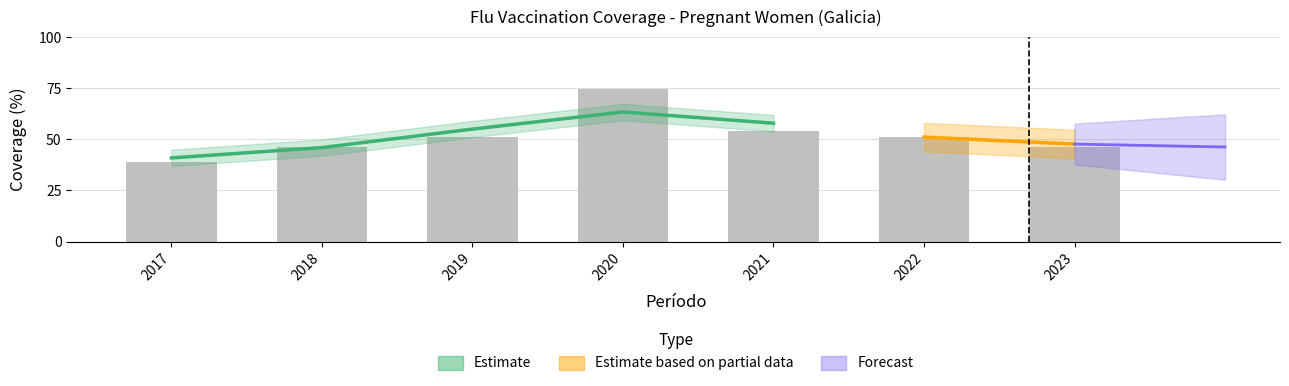

Which has a higher value, 2019 or 2018?

2019